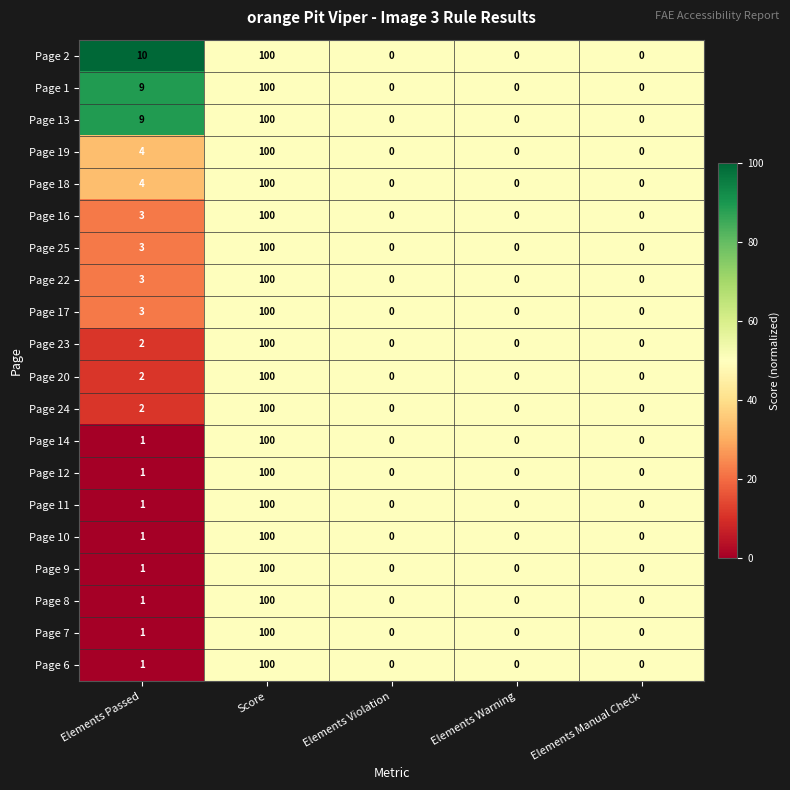

Is it true that Page 8 equals -60 at Elements Violation?

False